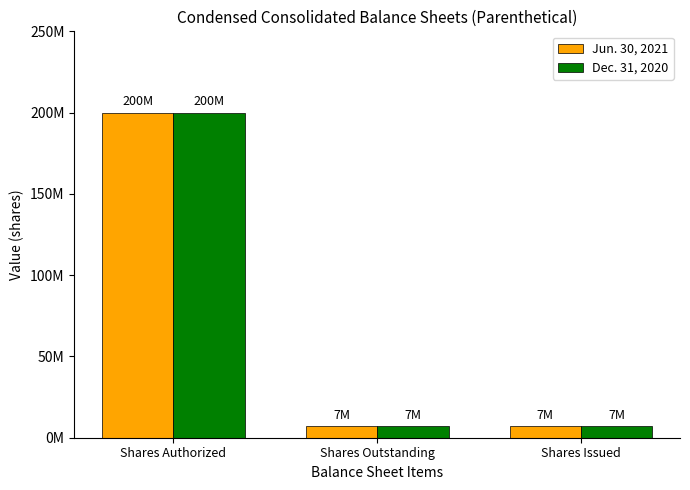

What are all the series names shown in the legend?

Jun. 30, 2021, Dec. 31, 2020